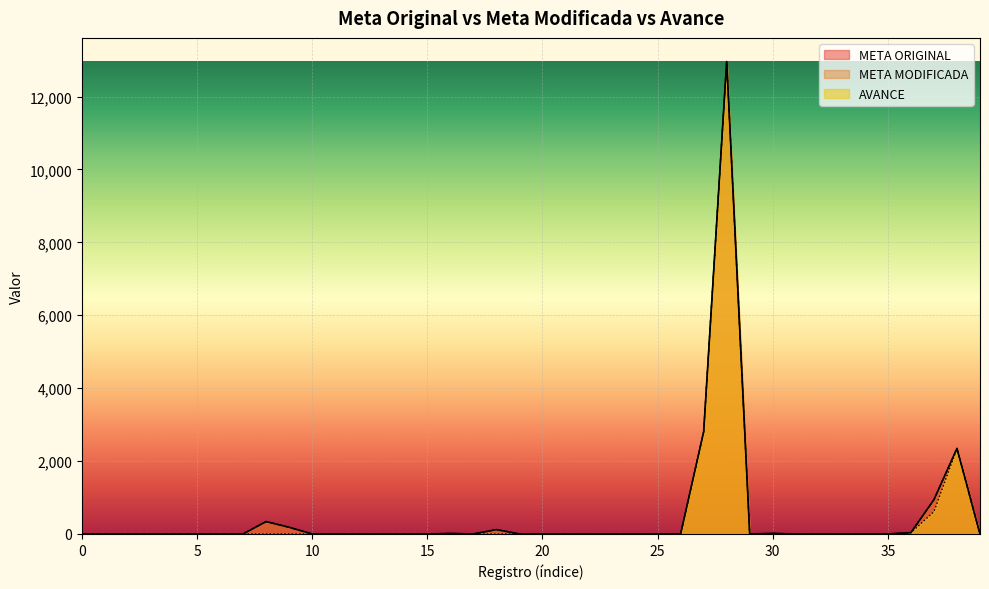

What is the difference between the highest and lowest values at 9?

183.0